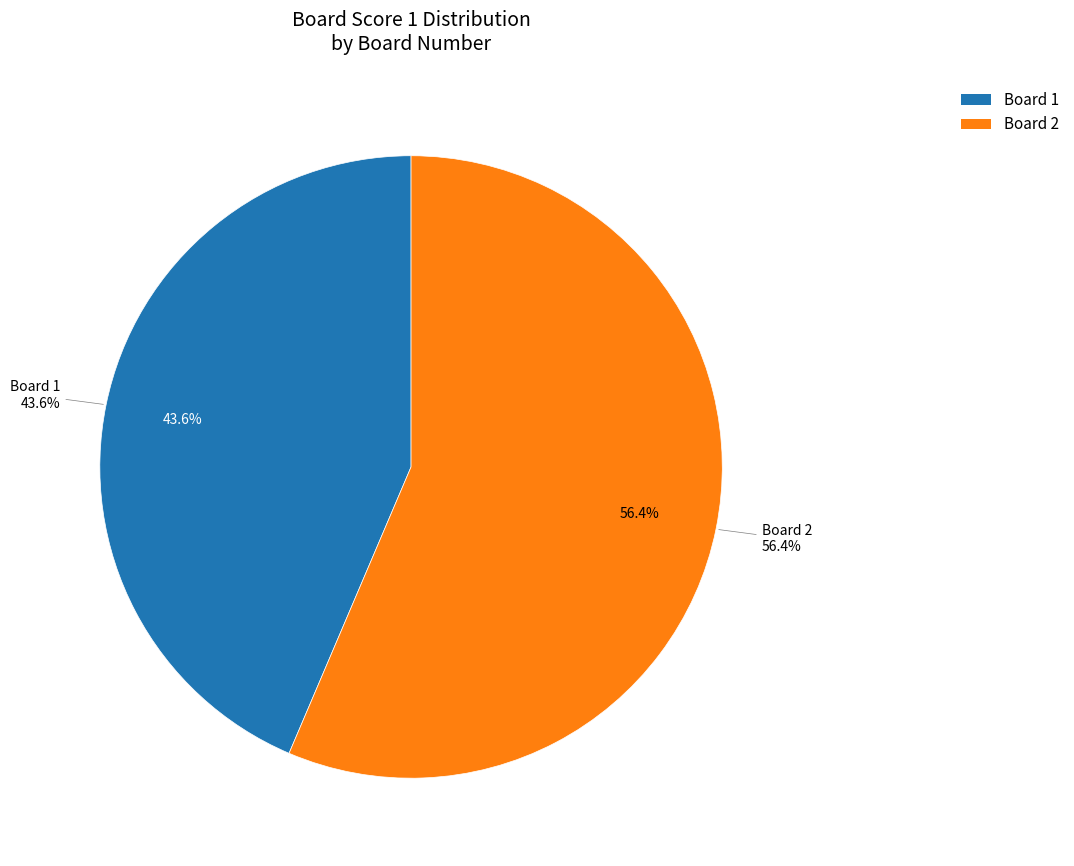

Count the number of slices in the pie.

2